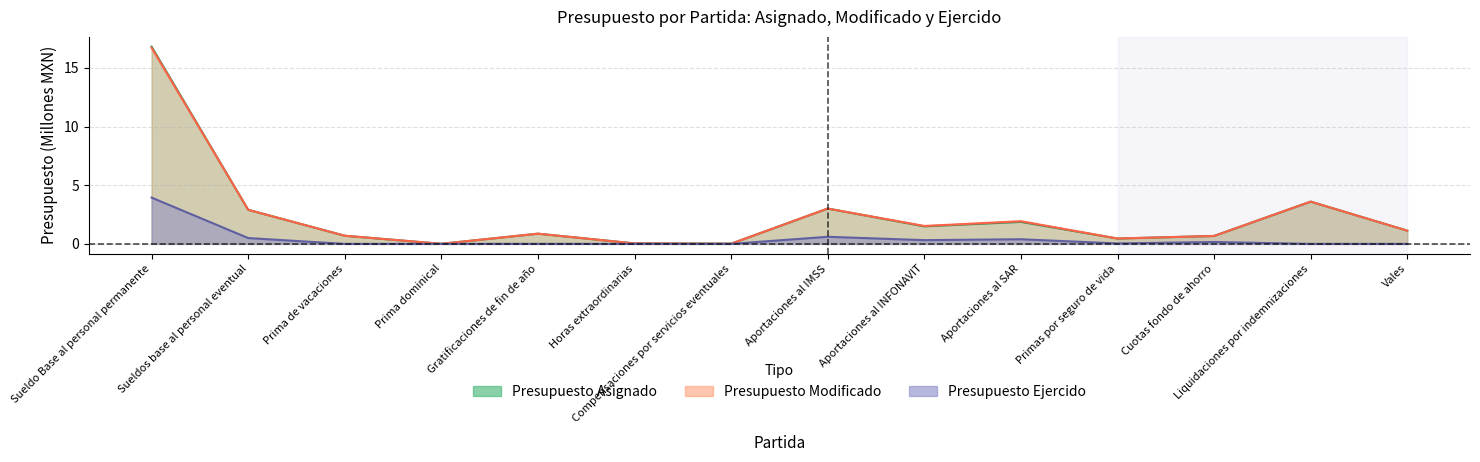

Which series has the largest total across all categories?

presupuesto_asignado